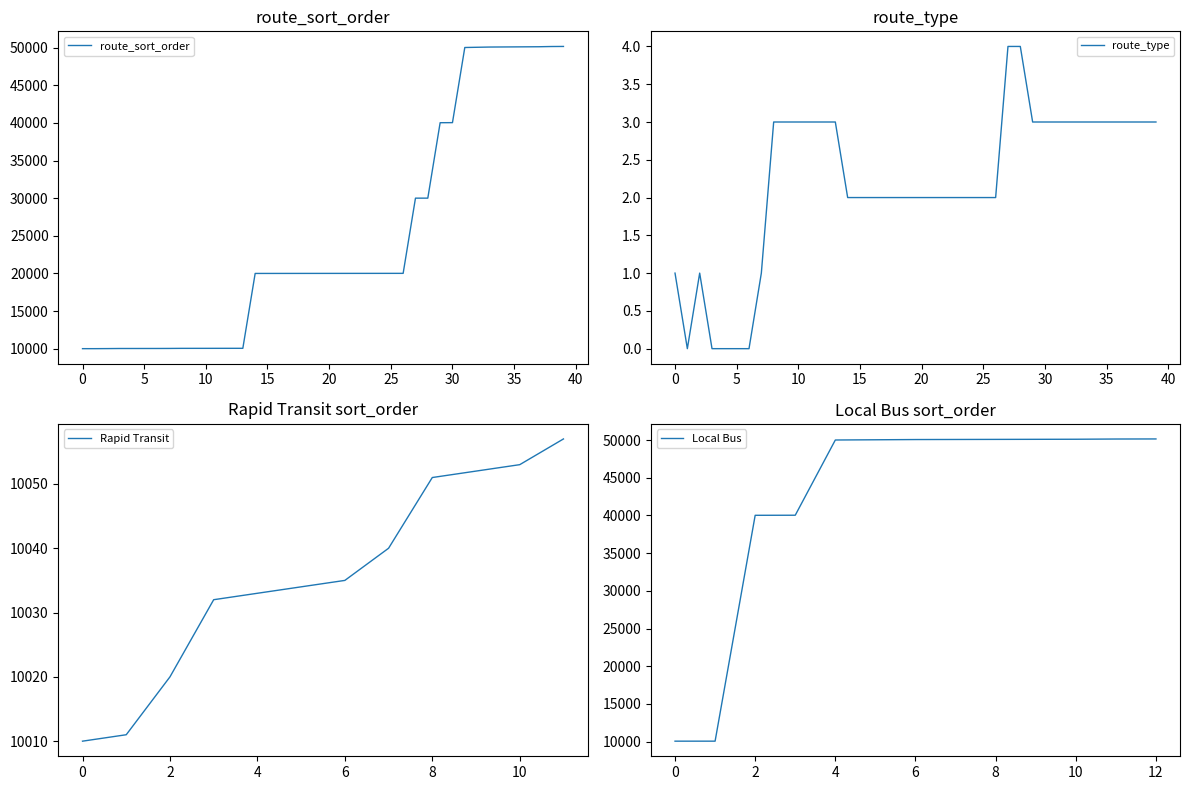

True or false: route_type has a value of 3 at 30.

True